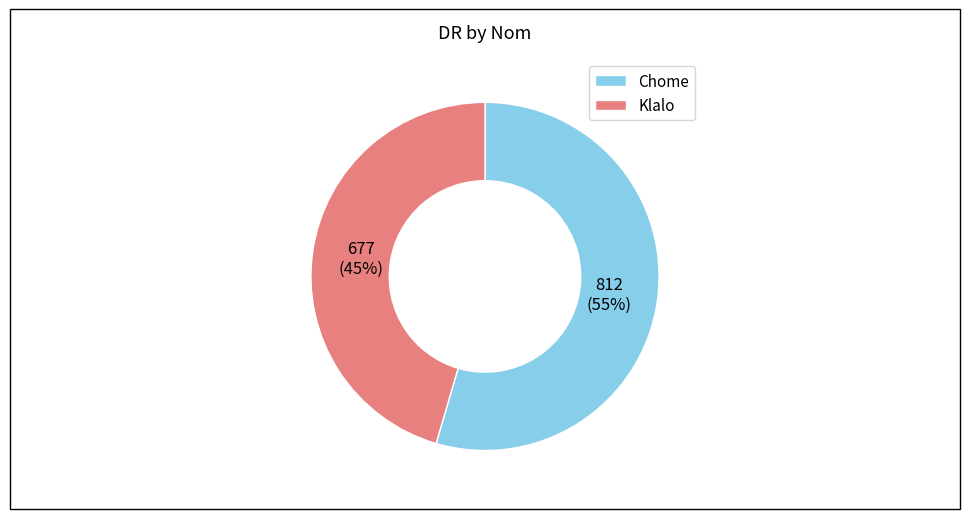

Does Klalo account for over 50% of the chart?

No